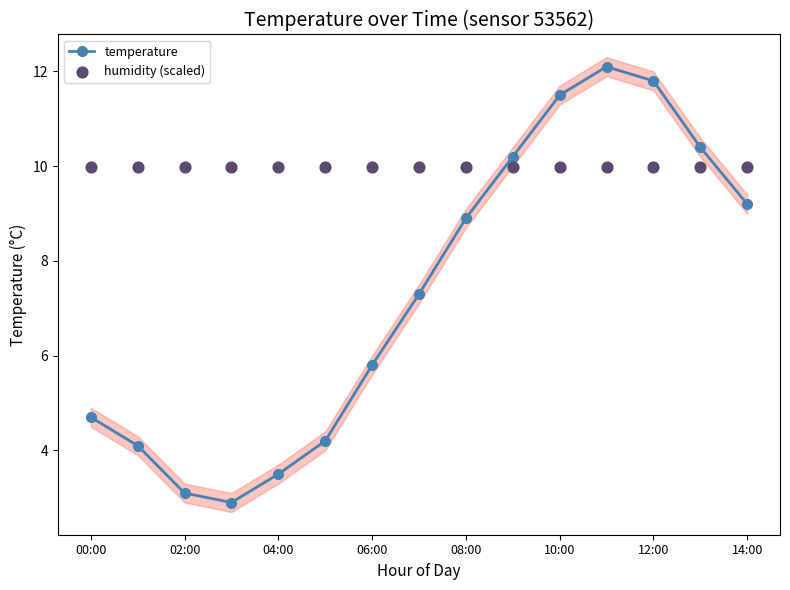

Which series has the widest spread of Y values?

temperature